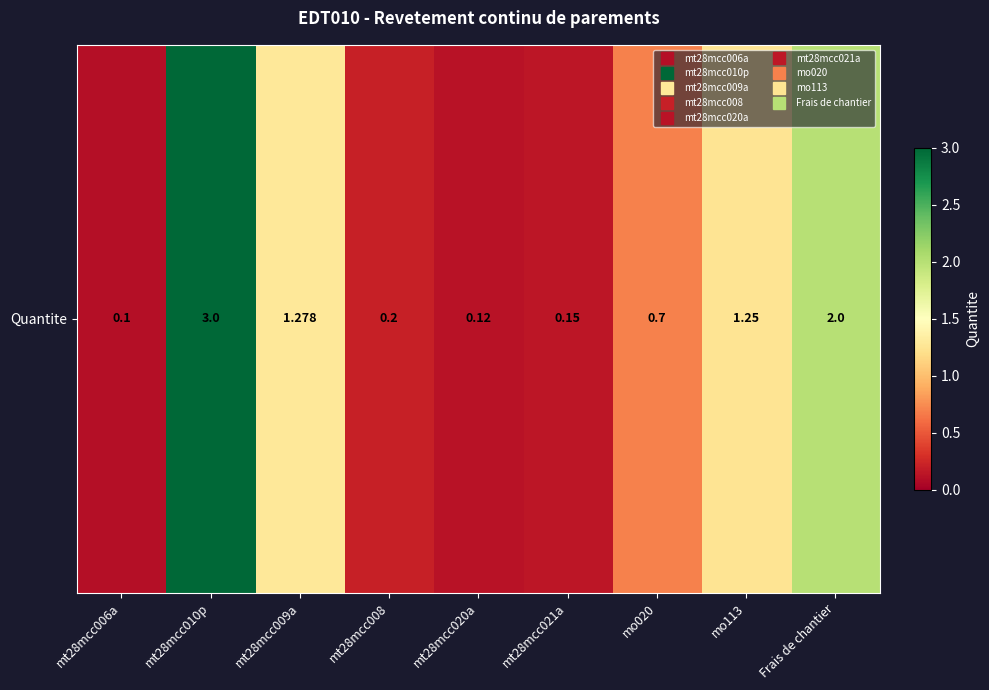

Reading right to left, extract all data points from this chart.

Frais de chantier=2.0	mo113=1.2	mo020=0.7	mt28mcc021a=0.1	mt28mcc020a=0.1	mt28mcc008=0.2	mt28mcc009a=1.3	mt28mcc010p=3.0	mt28mcc006a=0.1